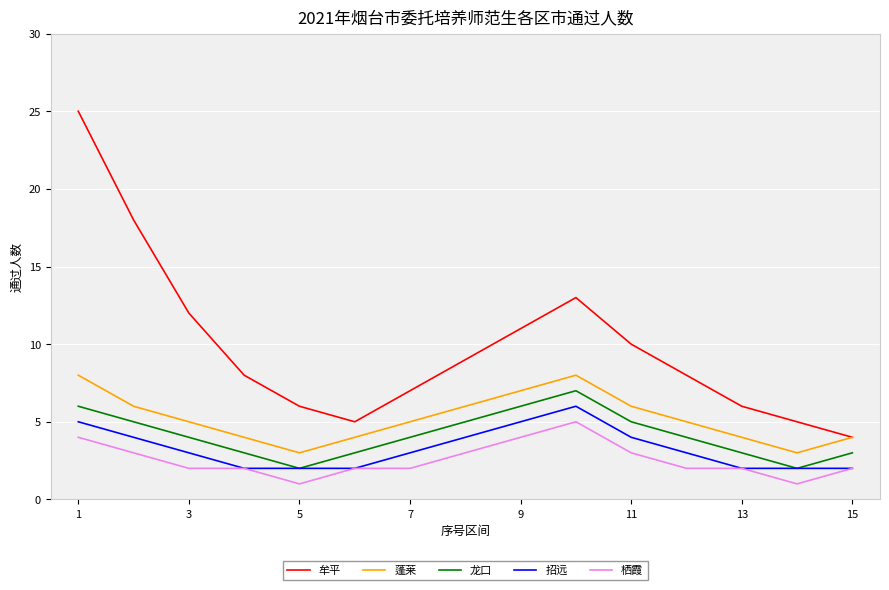

What is the highest value of the 牟平 series?

25